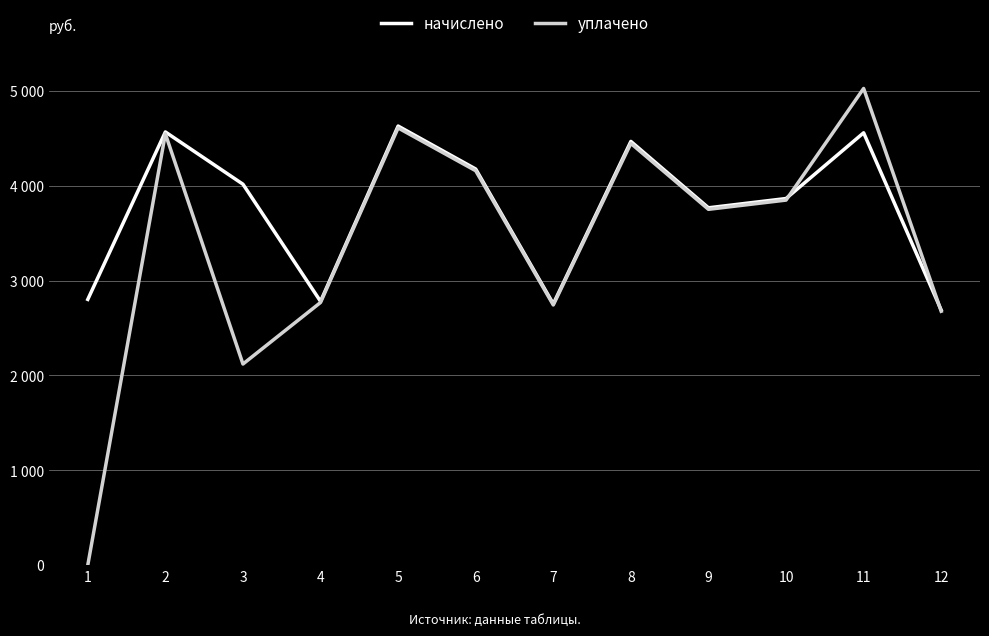

Which series changed the most between 11 and 12?

уплачено